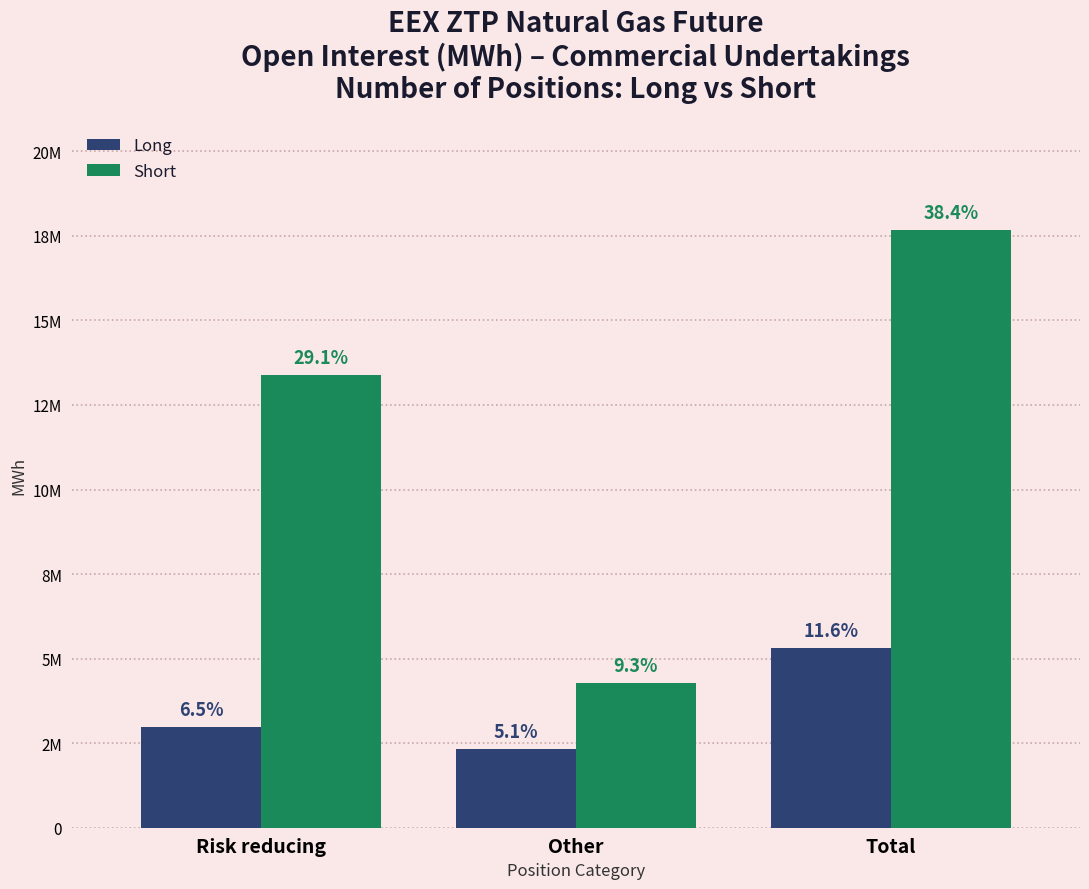

Does the chart contain any negative values?

No